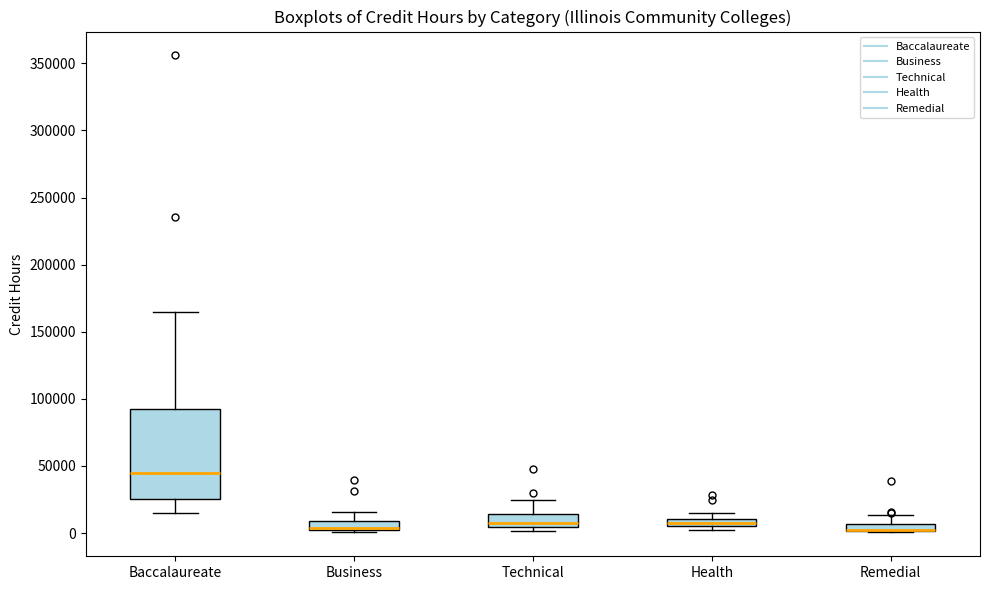

Where does the upper whisker of the box for Baccalaureate end on the y-axis? The values are not printed on the chart, so give them approximately, as read against the axis.

165000